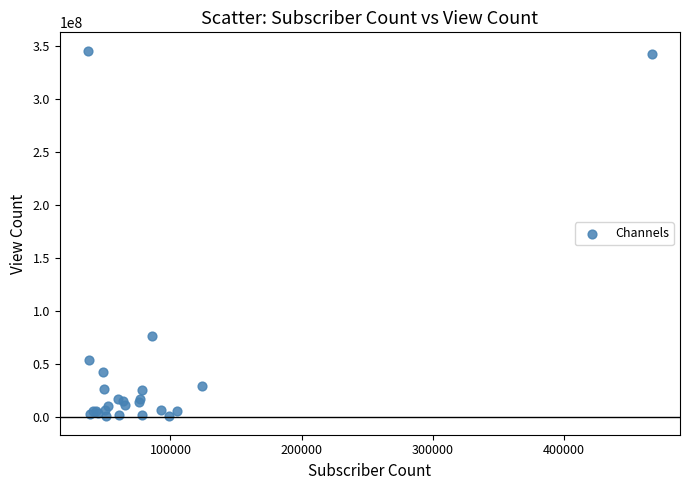

What Y value in the scatter plot is closest to 172708143?

75993196